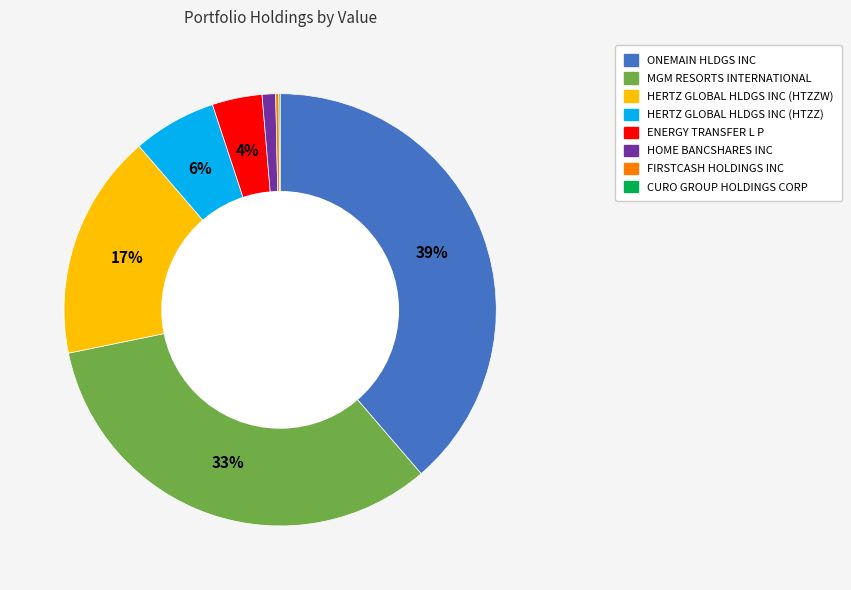

Is the sum of HERTZ GLOBAL HLDGS INC (HTZZ) and ENERGY TRANSFER L P greater than half?

No